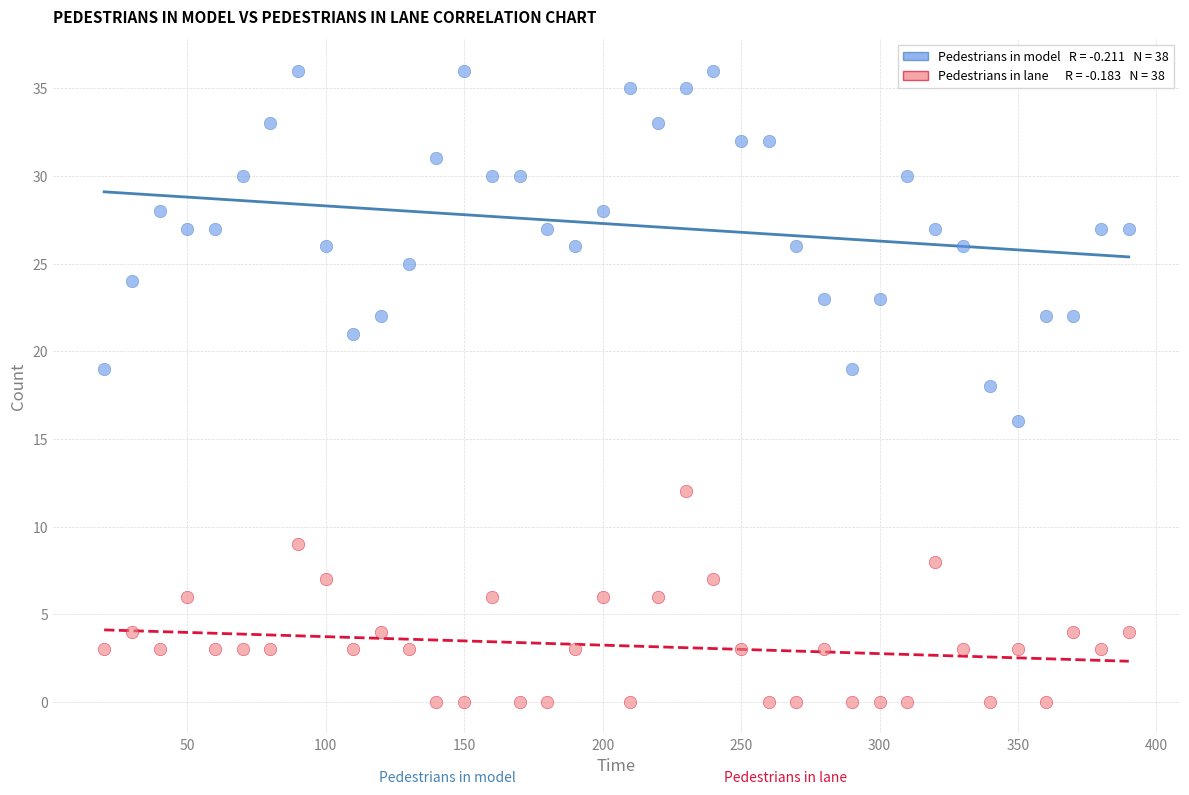

Across all data points, what is the range of Y values (max minus min)?

36